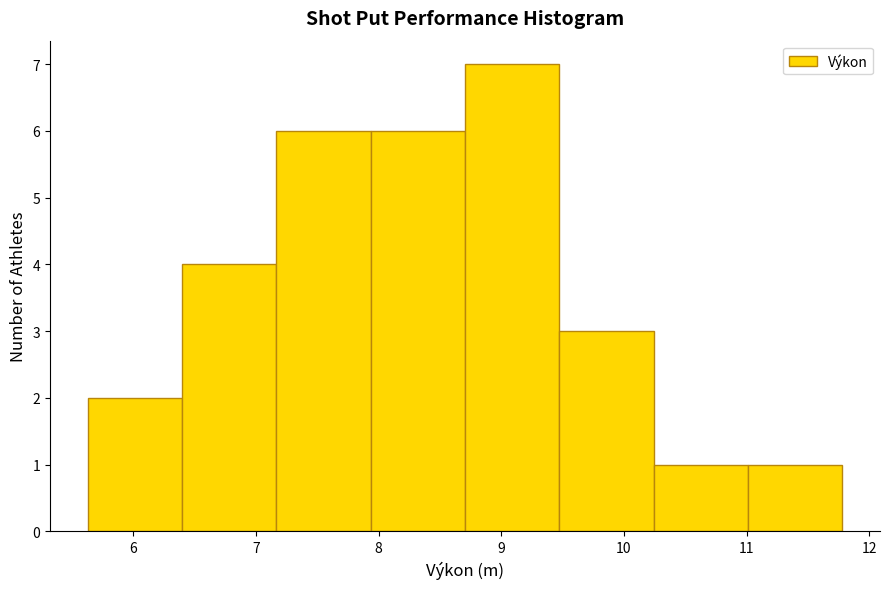

Over which range of the x-axis is the bar tallest?

8.7 to 9.5